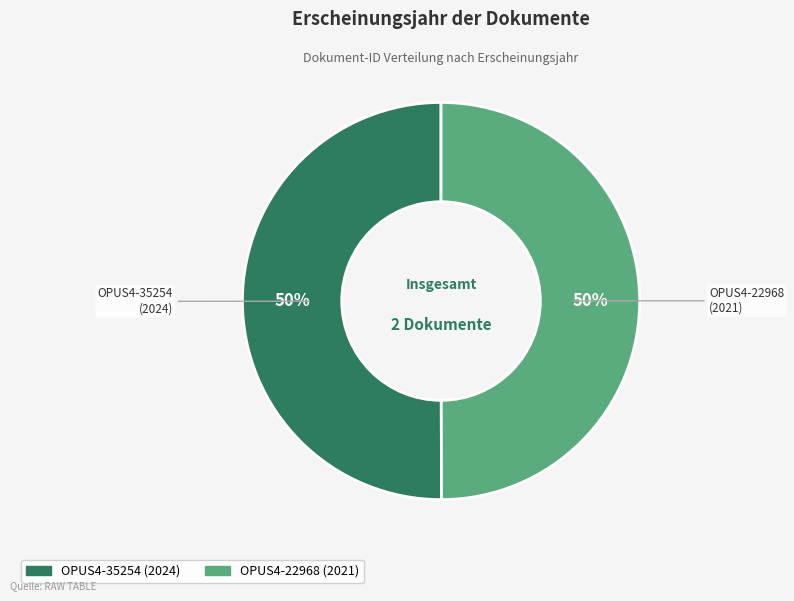

To the nearest percent, what portion does OPUS4-35254 represent?

50%